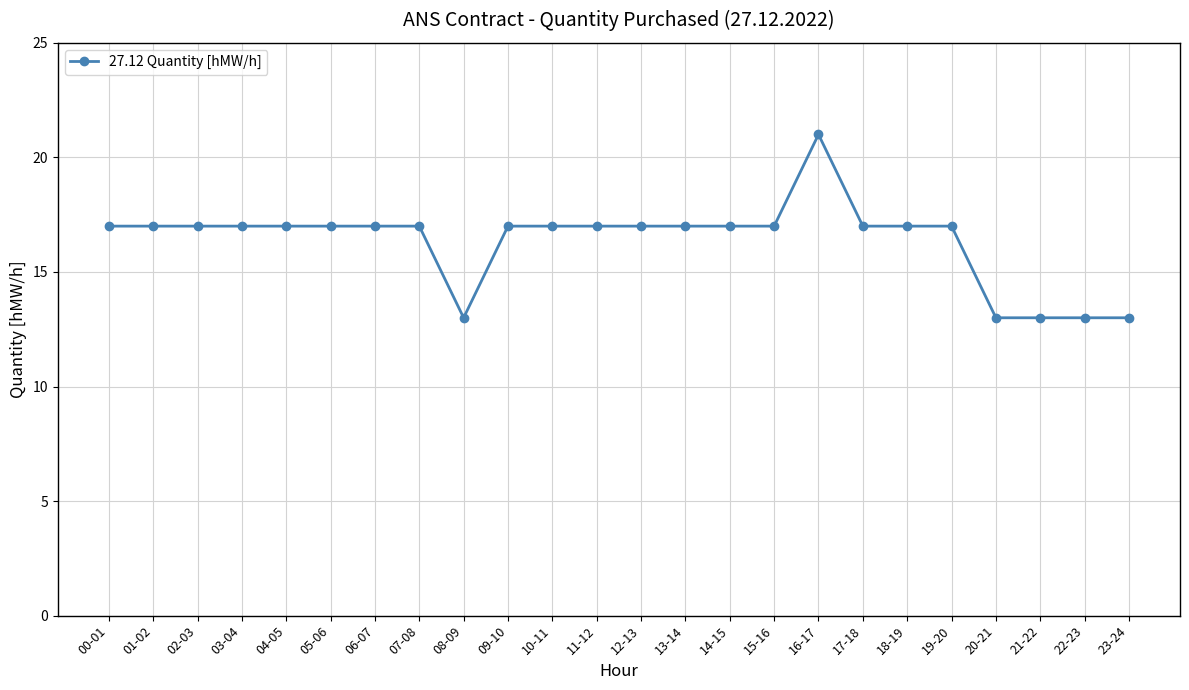

What is the difference between the second highest and minimum values?

4